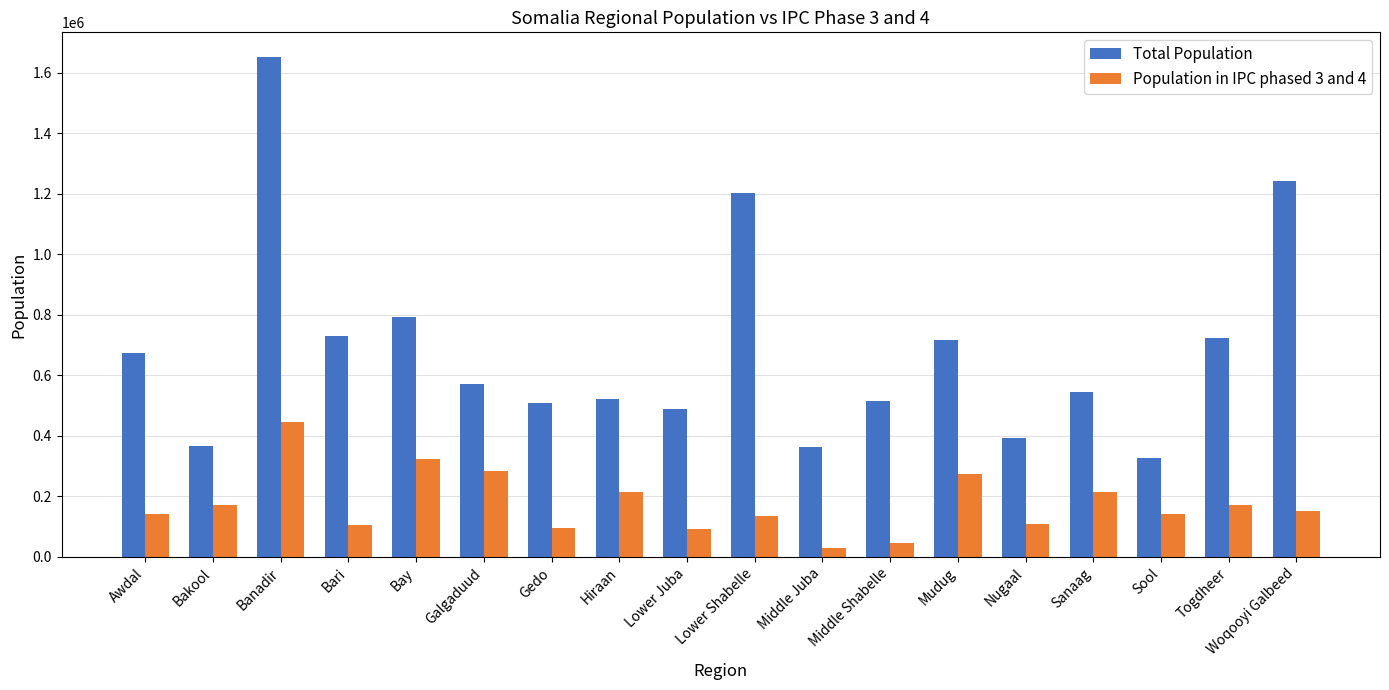

Rank the series at Mudug from highest to lowest value.

Total Population, Population in IPC phased 3 and 4